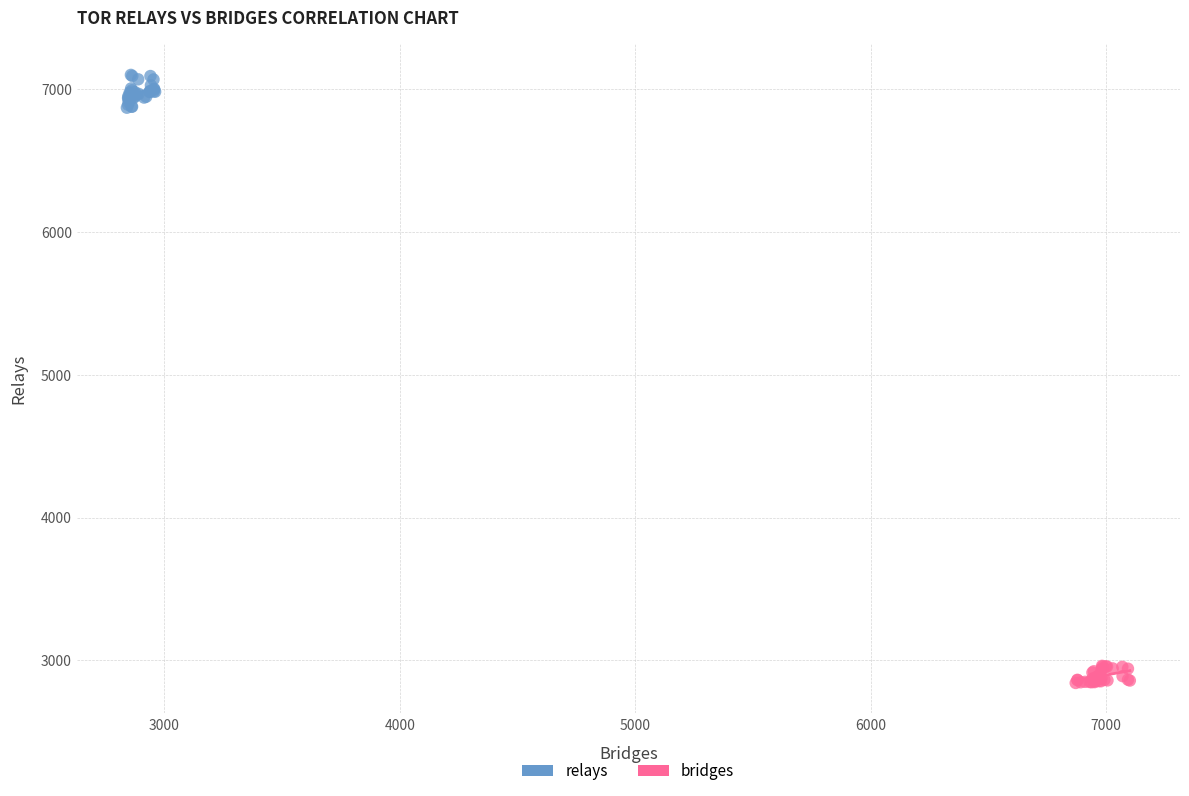

Which series contains the highest Y value?

relays